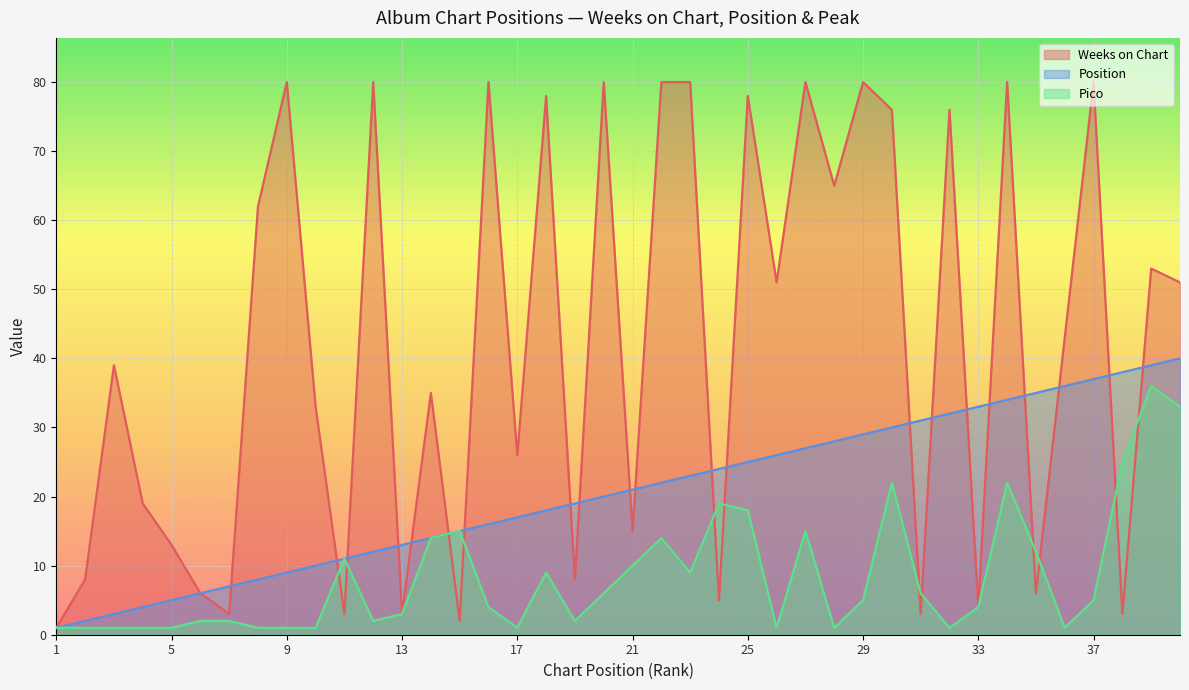

What value does the Pico series have at 23, to the nearest 10?

10